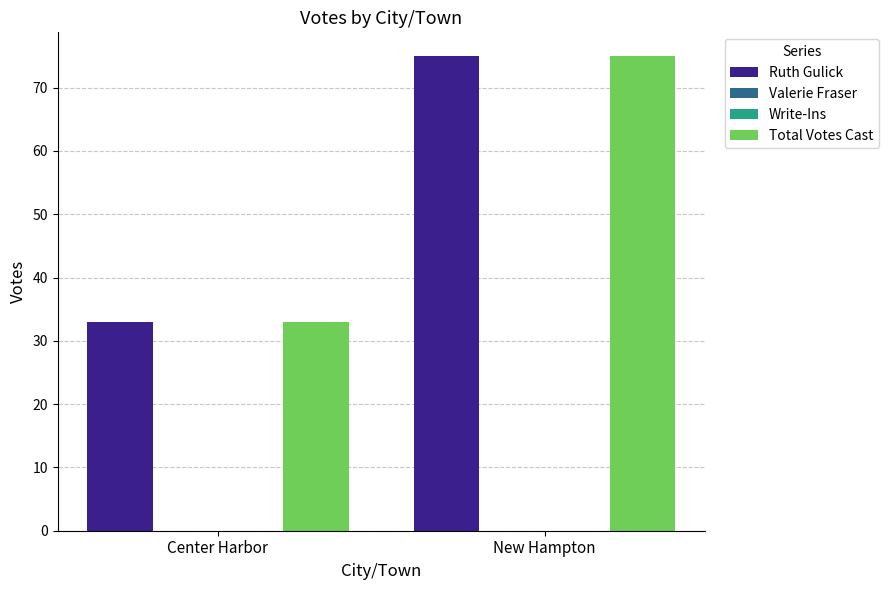

Which label corresponds to the largest value in the chart?

New Hampton